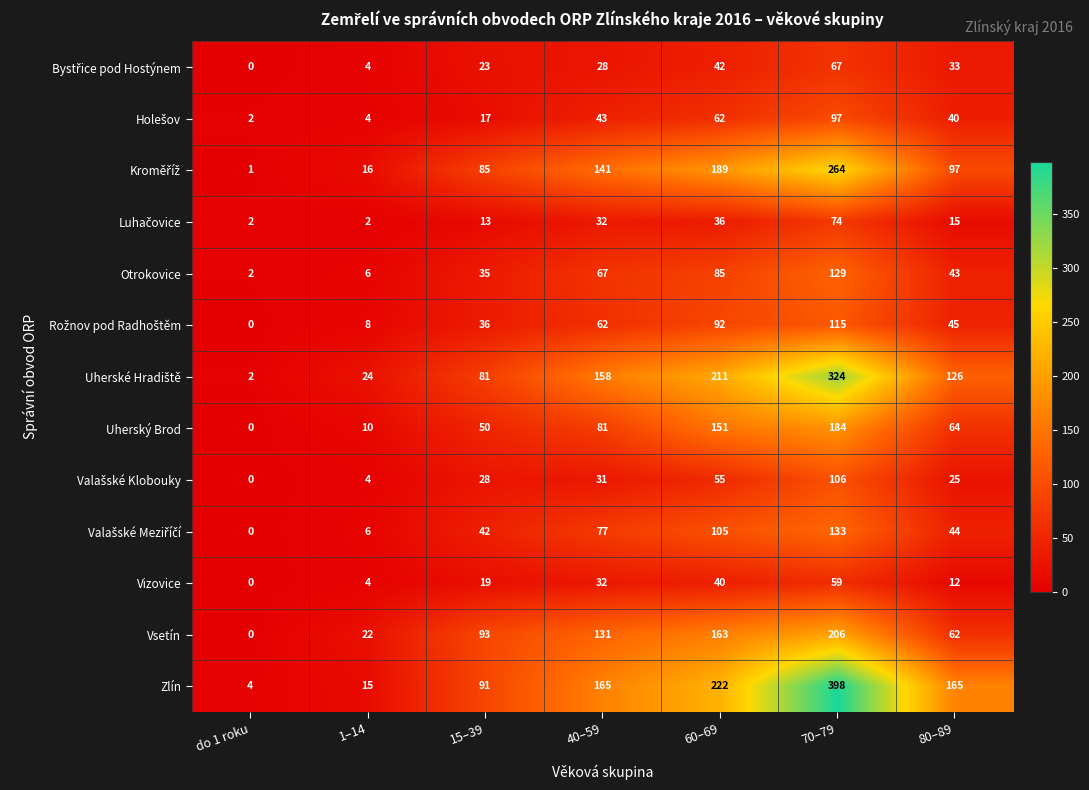

What is the difference between the highest and lowest values at 15–39?

80